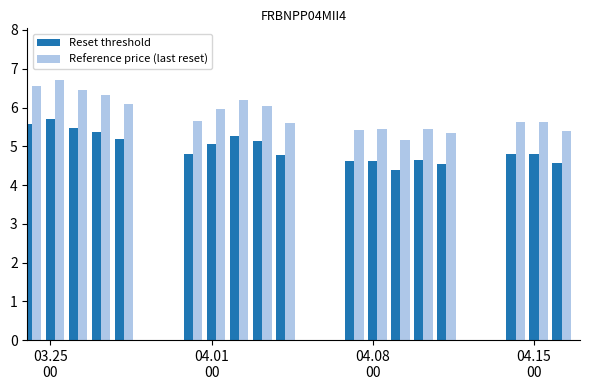

Which series has the largest range (max minus min)?

Reference price (last reset)